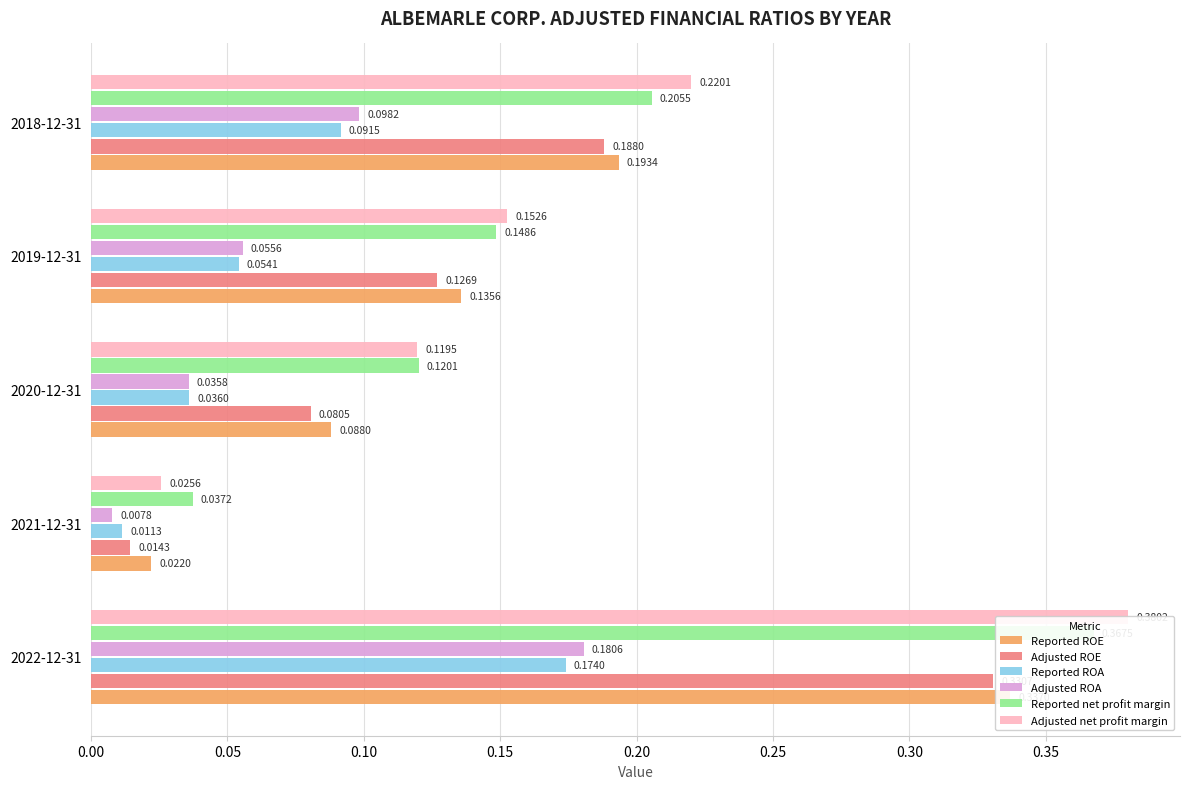

How many groups of bars are there?

5